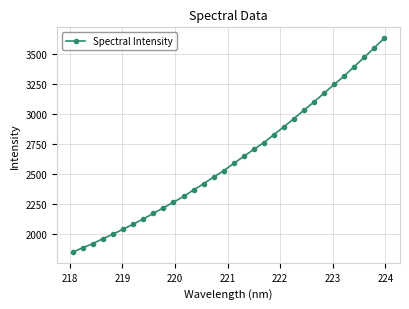

What is the minimum value shown in the chart?

1848.1